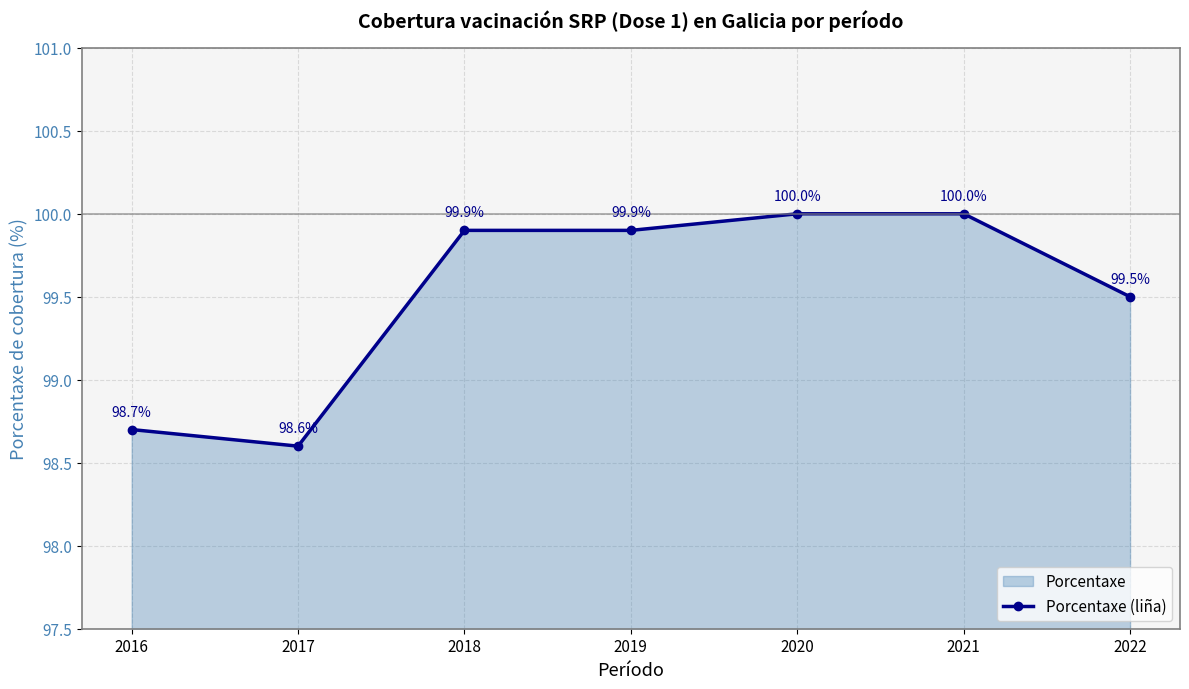

What is the change in value from 2018 to 2022?

-0.4